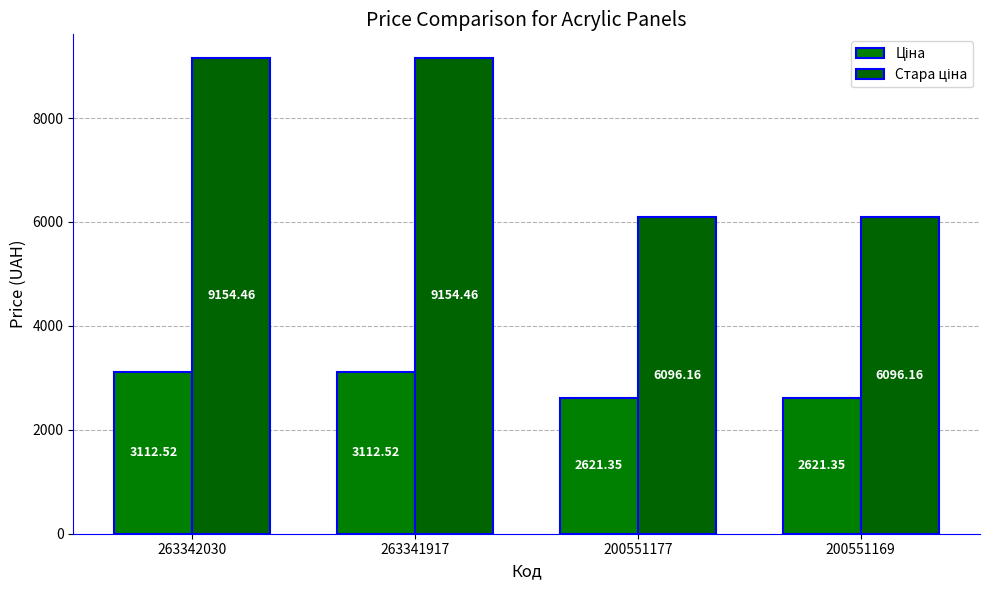

Reading left to right, extract all data points from this chart.

Ціна: 263342030=3112.5	263341917=3112.5	200551177=2621.3	200551169=2621.3
Стара ціна: 263342030=9154.5	263341917=9154.5	200551177=6096.2	200551169=6096.2